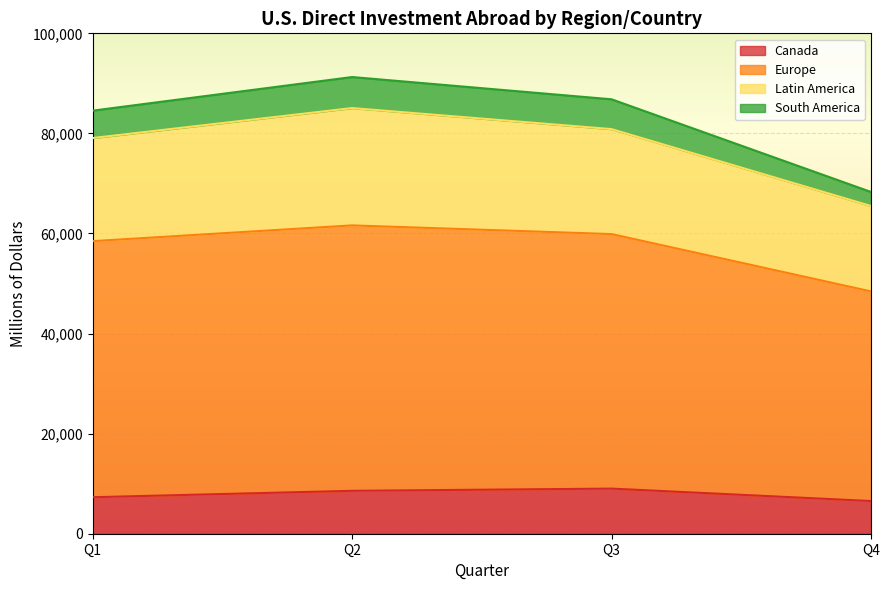

What is the maximum value for Canada?

9017